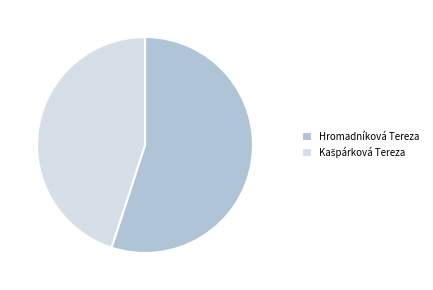

Which slice is the largest?

Hromadníková Tereza